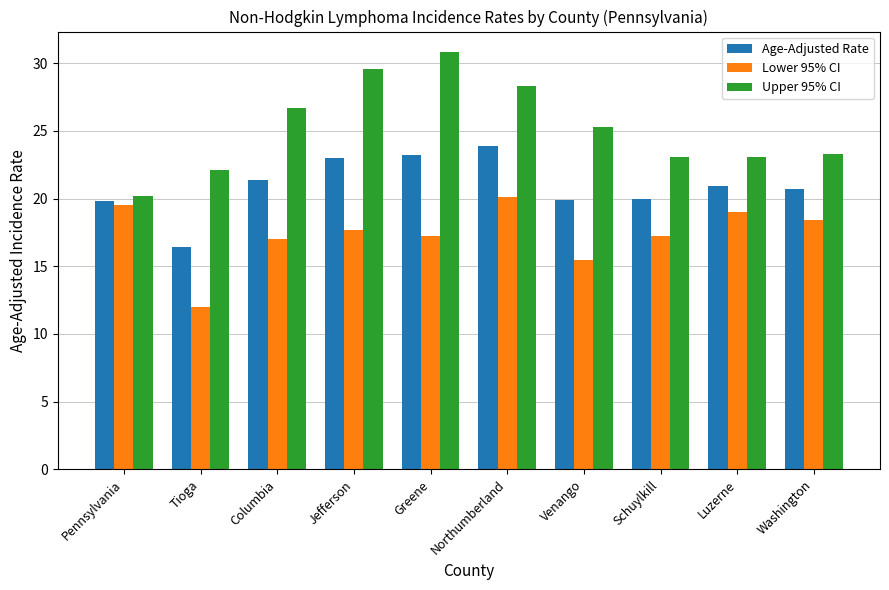

Rank the series at Columbia from lowest to highest value.

Lower 95% CI, Age-Adjusted Rate, Upper 95% CI